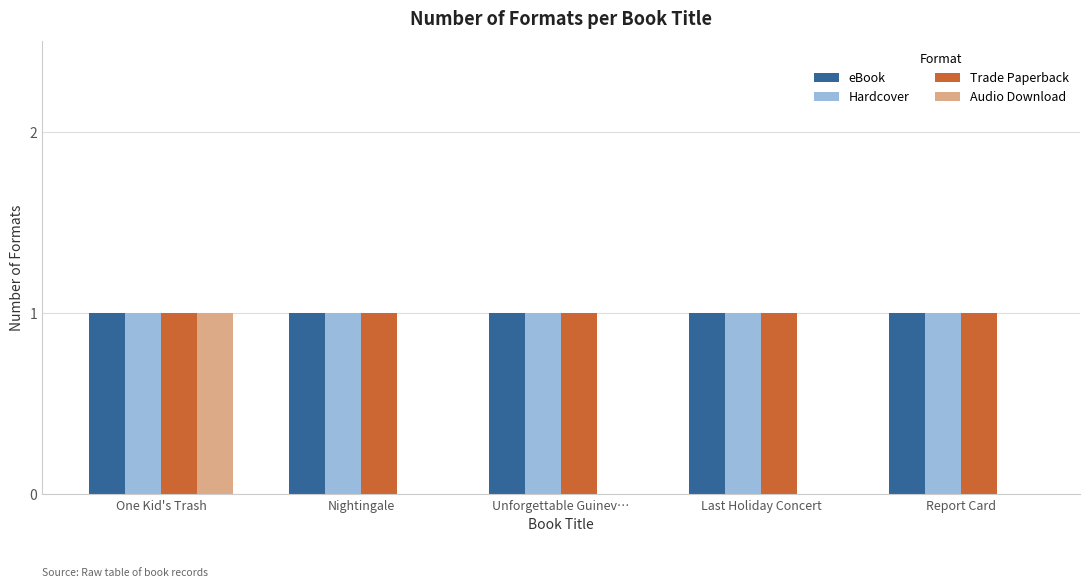

What is the total value across all series at Unforgettable Guinev…?

3